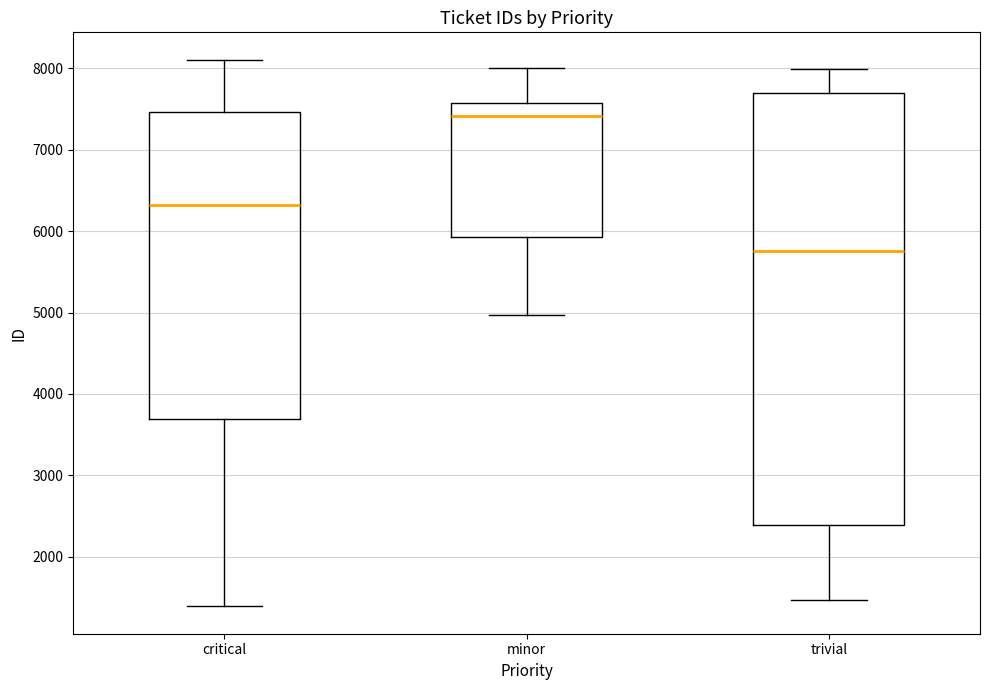

Which box's median line is the lowest?

trivial